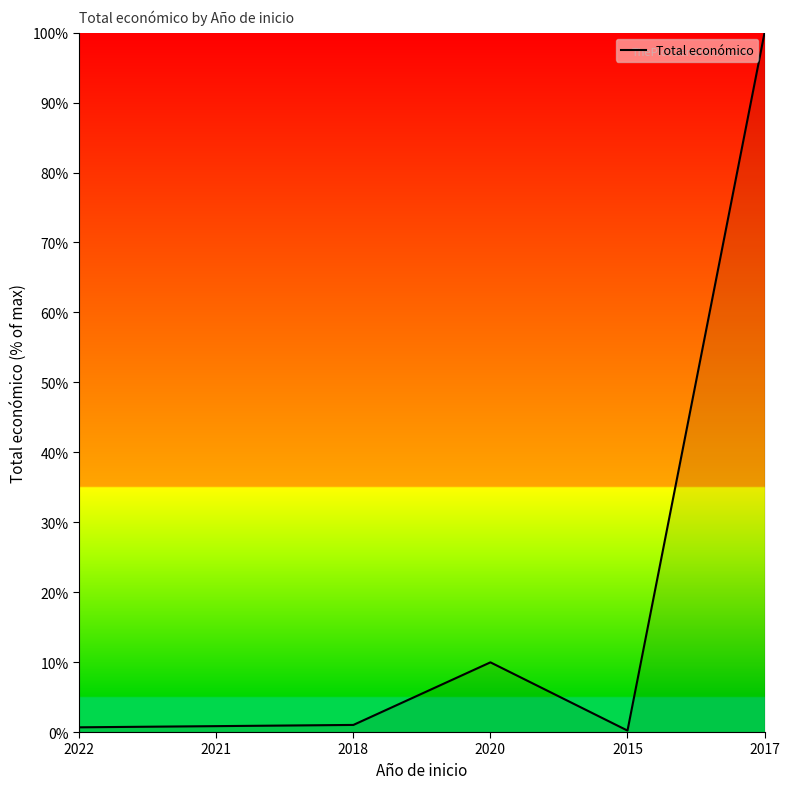

How many series are shown in this chart?

1